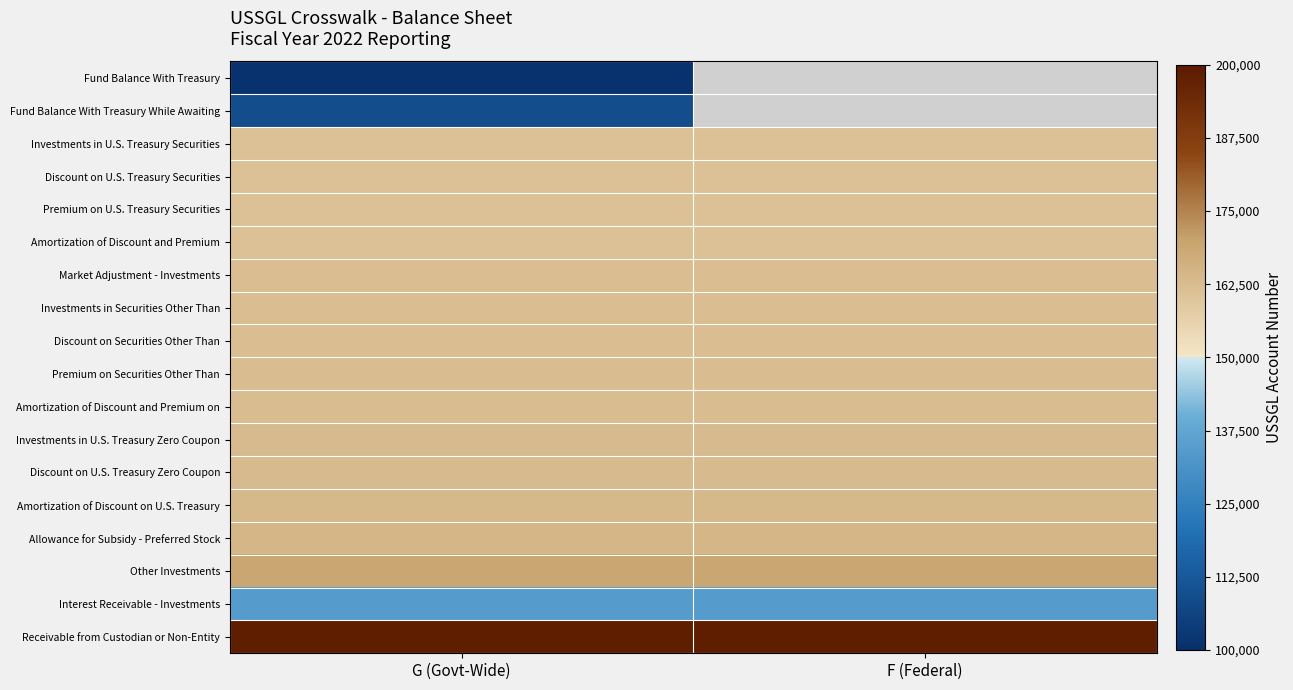

What is the minimum value for Other Investments?

169000.0